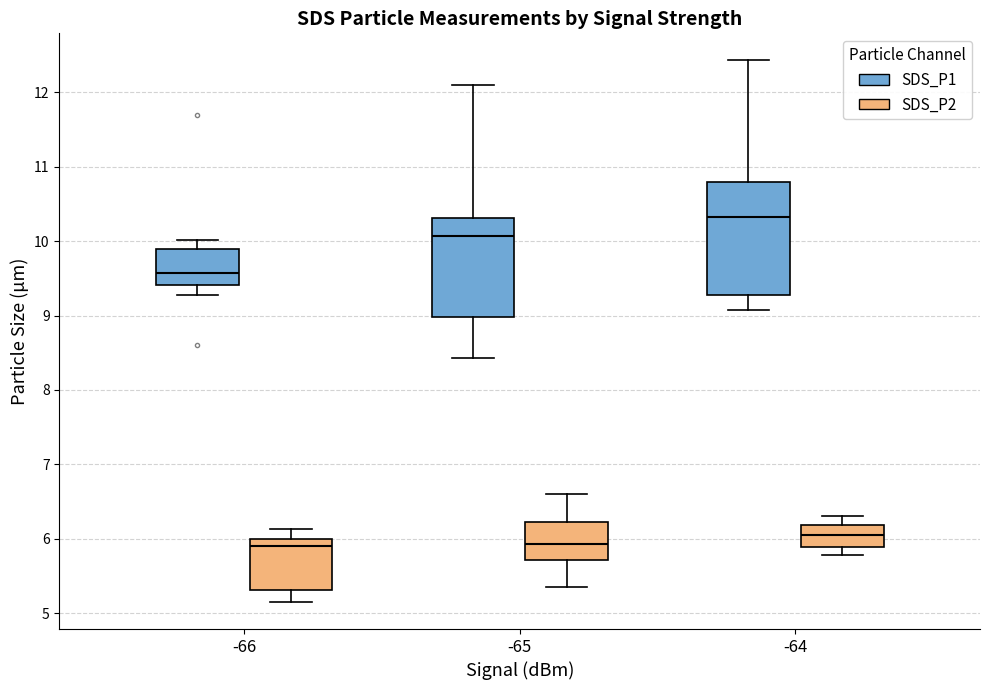

Reading left to right, transcribe this box plot: for each box, give where its median line is, the range the box spans, and where its two whiskers end, as read against the y-axis. The values are not printed on the chart, so give them approximately, as read against the axis.

-66 (SDS_P1): median 9.6, box 9.4 to 9.9, whiskers 9.3 to 10.0
-66 (SDS_P2): median 5.9, box 5.3 to 6.0, whiskers 5.2 to 6.1
-65 (SDS_P1): median 10.1, box 9.0 to 10.3, whiskers 8.4 to 12.1
-65 (SDS_P2): median 5.9, box 5.7 to 6.2, whiskers 5.4 to 6.6
-64 (SDS_P1): median 10.3, box 9.3 to 10.8, whiskers 9.1 to 12.4
-64 (SDS_P2): median 6.1, box 5.9 to 6.2, whiskers 5.8 to 6.3